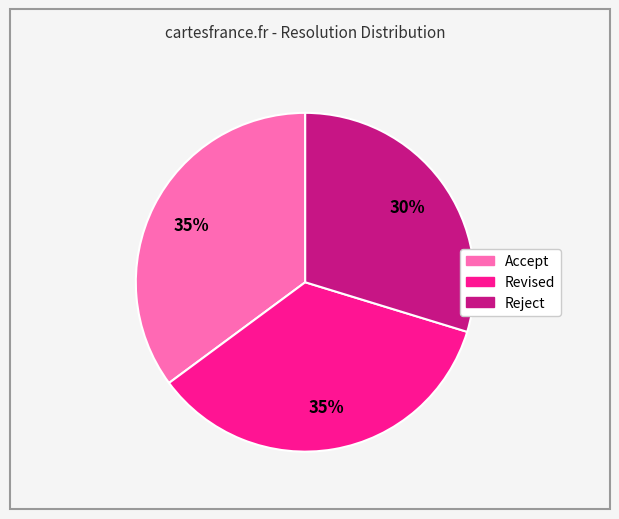

To the nearest percent, what percentage of the pie is Accept?

35%